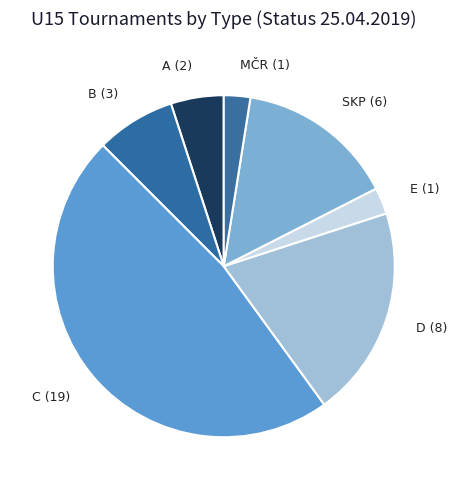

Combined, do E and SKP account for over 50%?

No